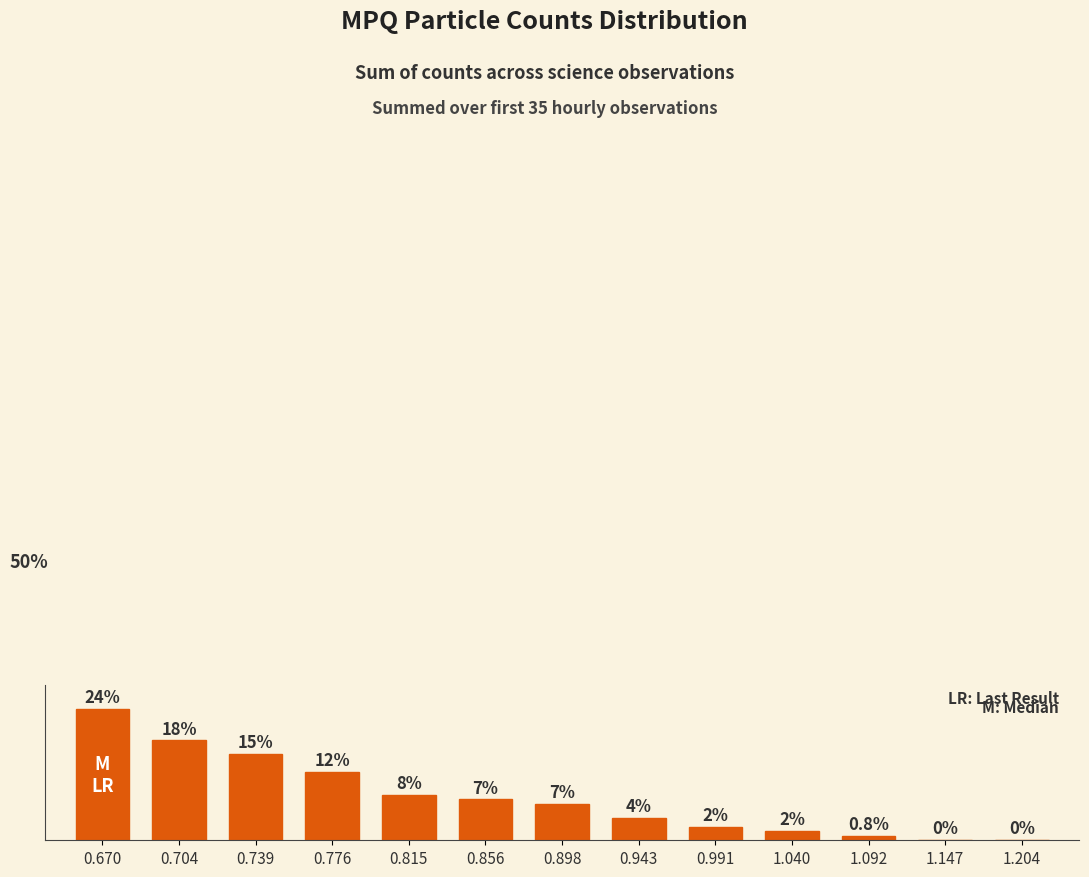

Which has a higher value, 1.204 or 1.147?

1.204